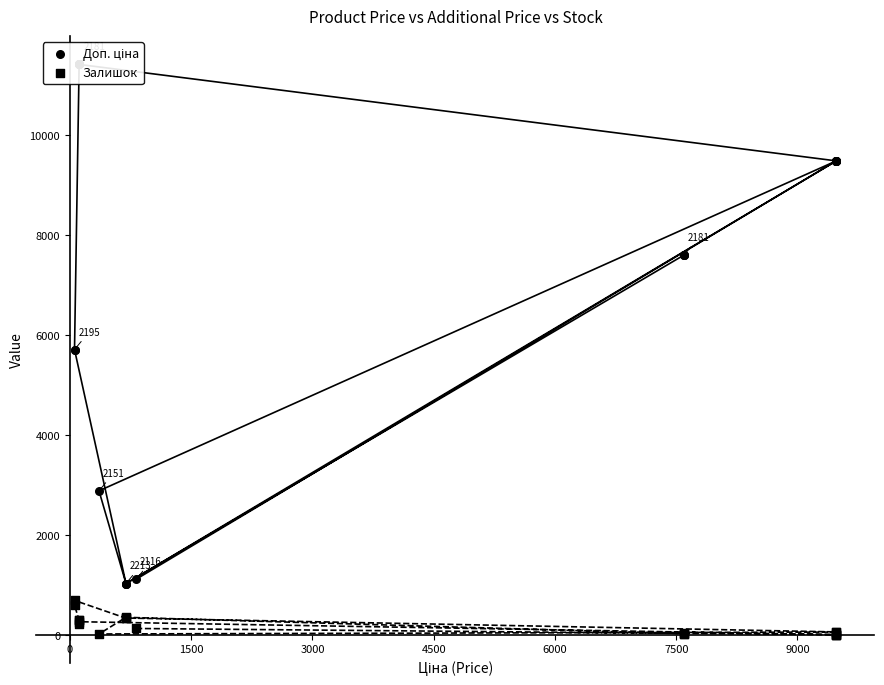

Is the value of Доп. ціна at 3000 greater than the value of Залишок at 19?

Yes